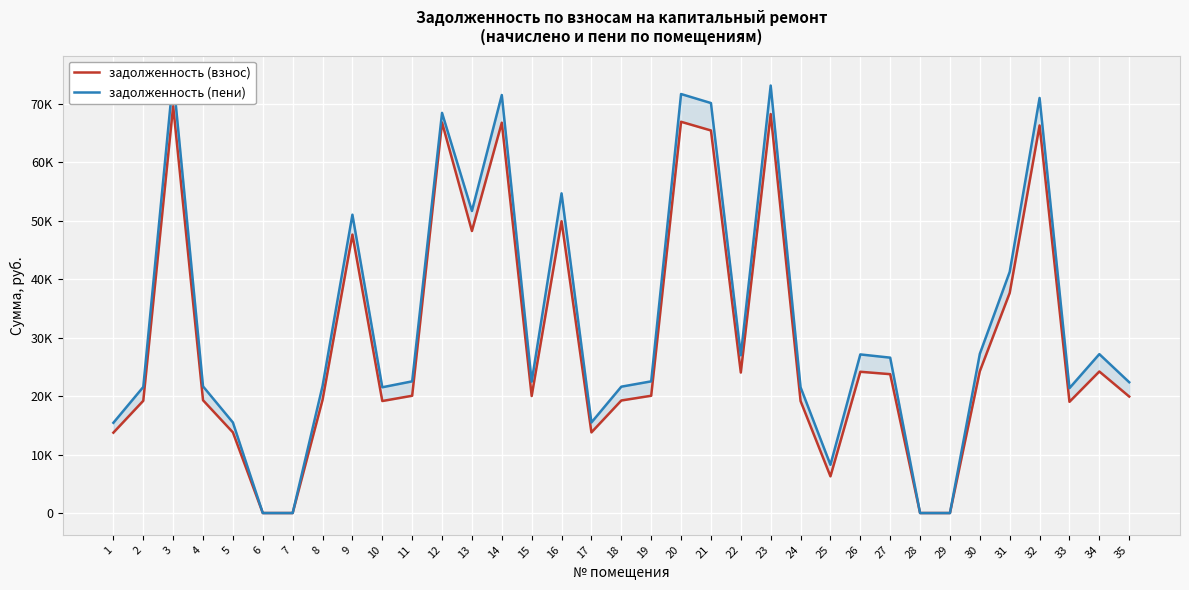

True or false: задолженность (пени) and задолженность (взнос) intersect in this chart.

False